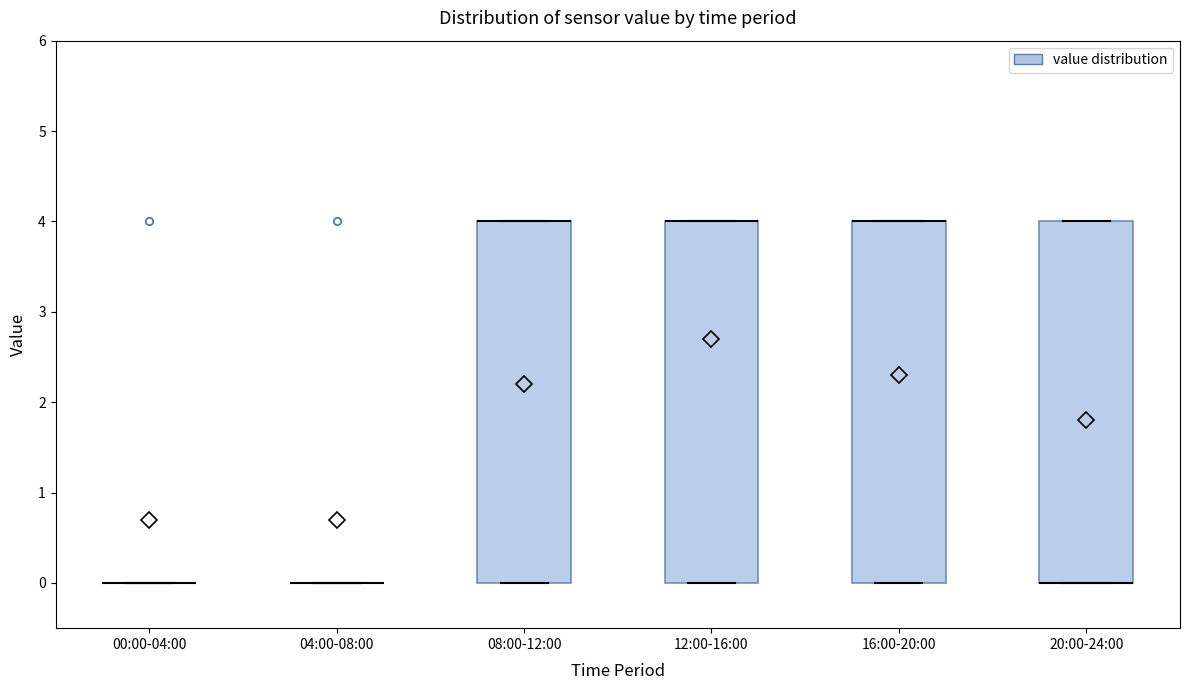

Reading left to right, read every box against the y-axis: the position of its median line, the range the box covers, and the ends of its whiskers. The values are not printed on the chart, so give them approximately, as read against the axis.

00:00-04:00: box collapsed to a line at 0, whiskers 0 to 0
04:00-08:00: box collapsed to a line at 0, whiskers 0 to 0
08:00-12:00: median 4 (drawn on the box's upper edge), box 0 to 4, whiskers 0 to 4
12:00-16:00: median 4 (drawn on the box's upper edge), box 0 to 4, whiskers 0 to 4
16:00-20:00: median 4 (drawn on the box's upper edge), box 0 to 4, whiskers 0 to 4
20:00-24:00: median 0 (drawn on the box's lower edge), box 0 to 4, whiskers 0 to 4